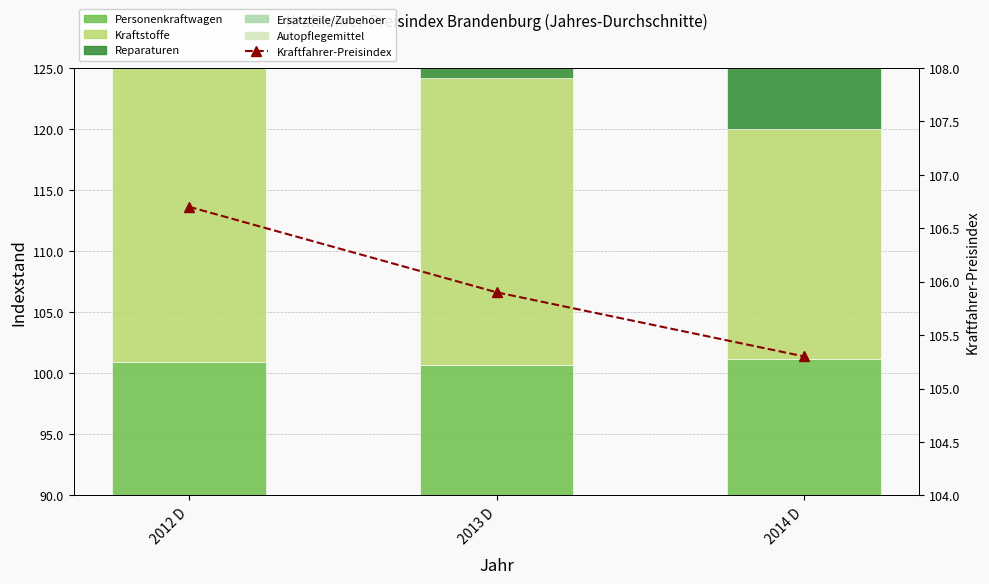

What is the sum of the Autopflegemittel values at 2013 D and 2014 D?

34.2